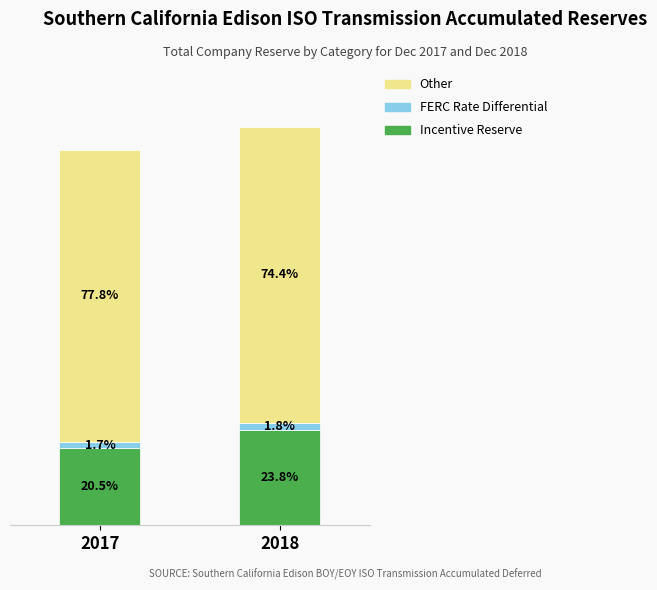

What are all the series names shown in the legend?

Other, FERC Rate Differential, Incentive Reserve